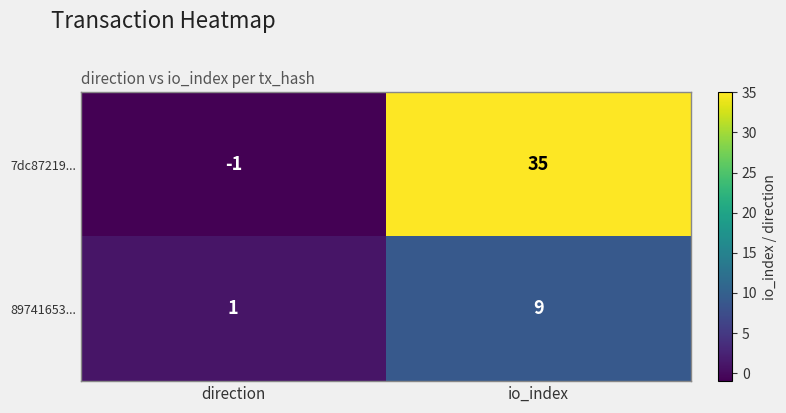

Rank the series by their average value, from lowest to highest.

89741653..., 7dc87219...